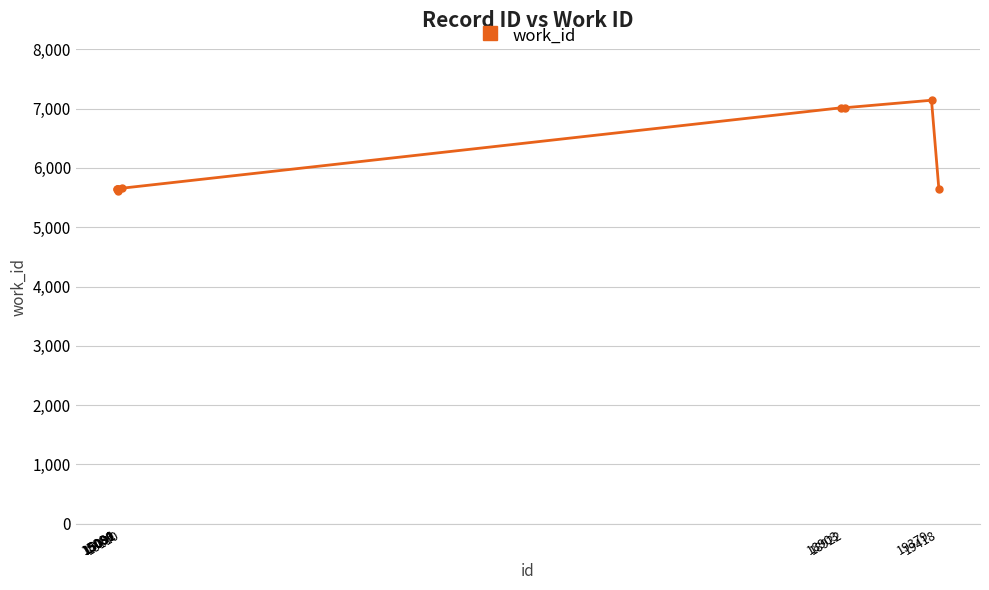

True or false: the data has more than 0 interior local peaks.

True